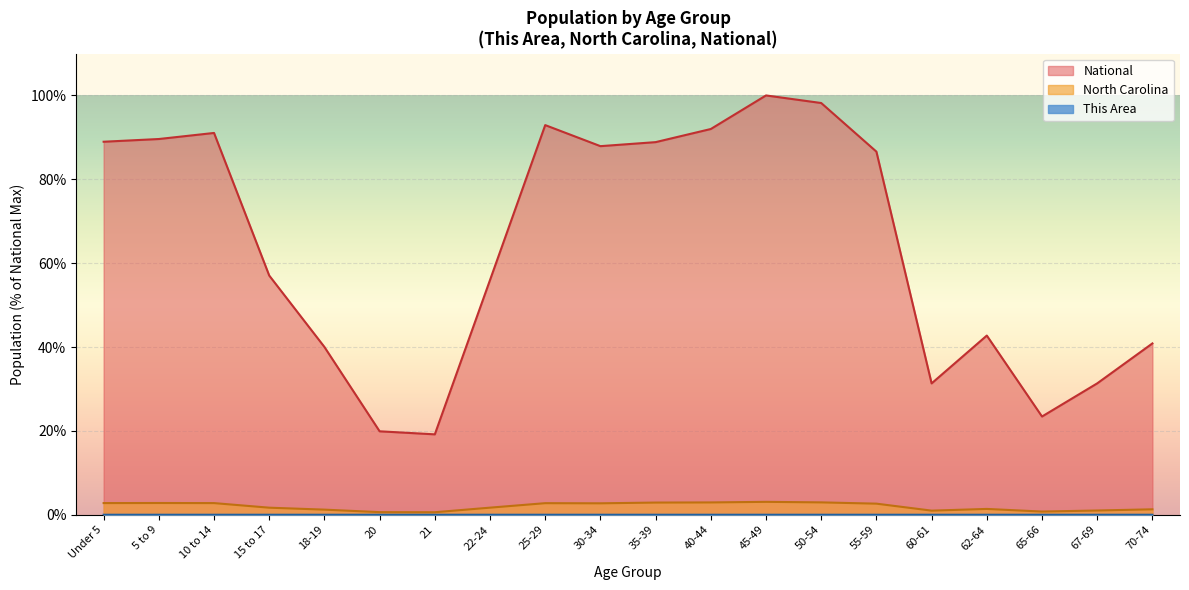

List the labels in order of North Carolina value, largest first.

45-49, 50-54, 40-44, 35-39, 5 to 9, Under 5, 10 to 14, 25-29, 30-34, 55-59, 22-24, 15 to 17, 62-64, 70-74, 18-19, 67-69, 60-61, 65-66, 20, 21